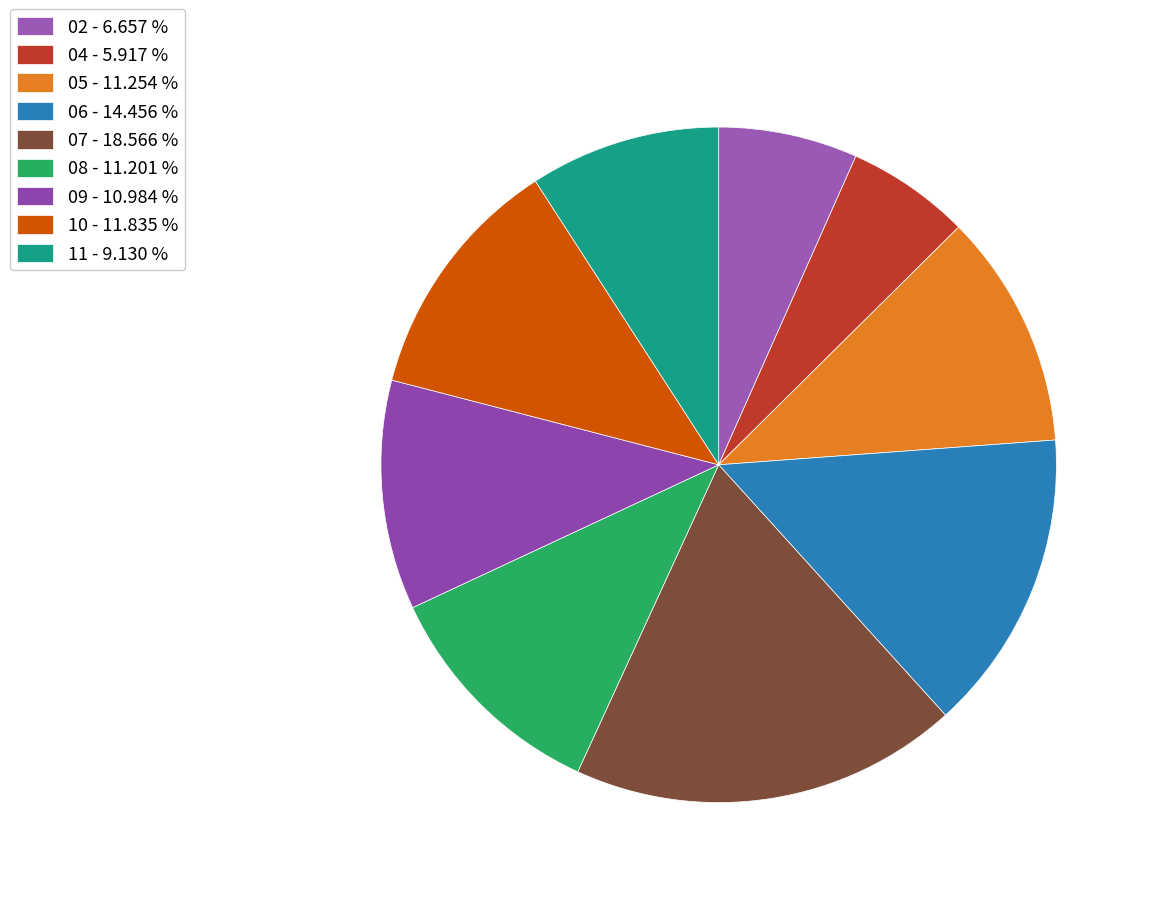

What is the largest slice in the pie chart?

07